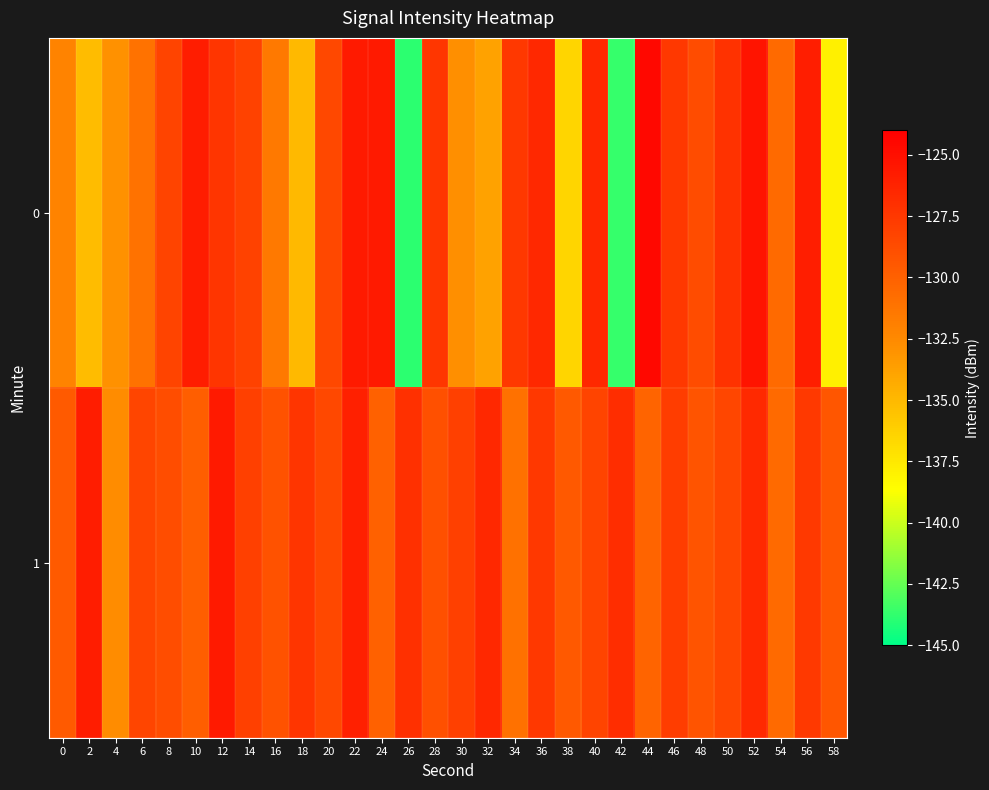

Rank the series by their maximum value, from lowest to highest.

1, 0